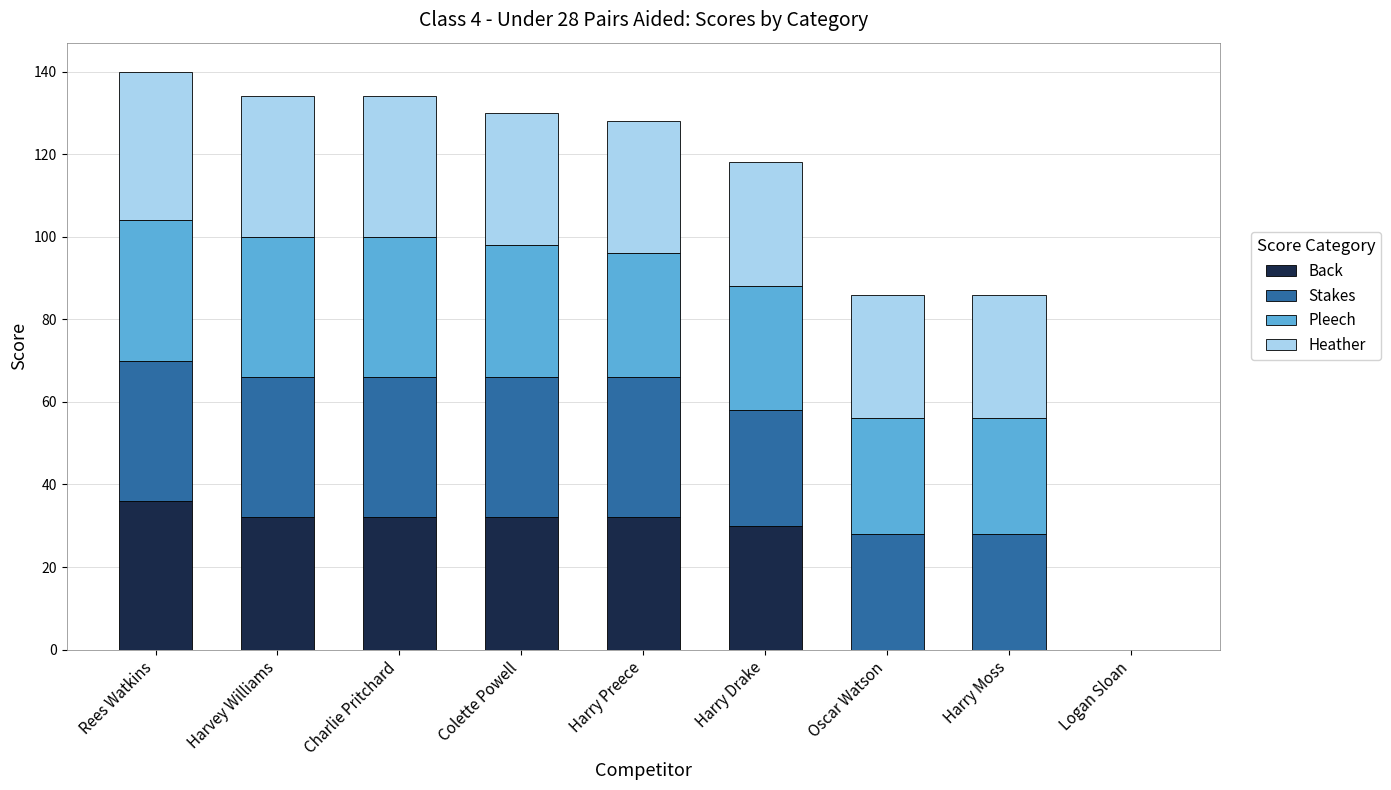

What is the total value across all series at Charlie Pritchard?

134